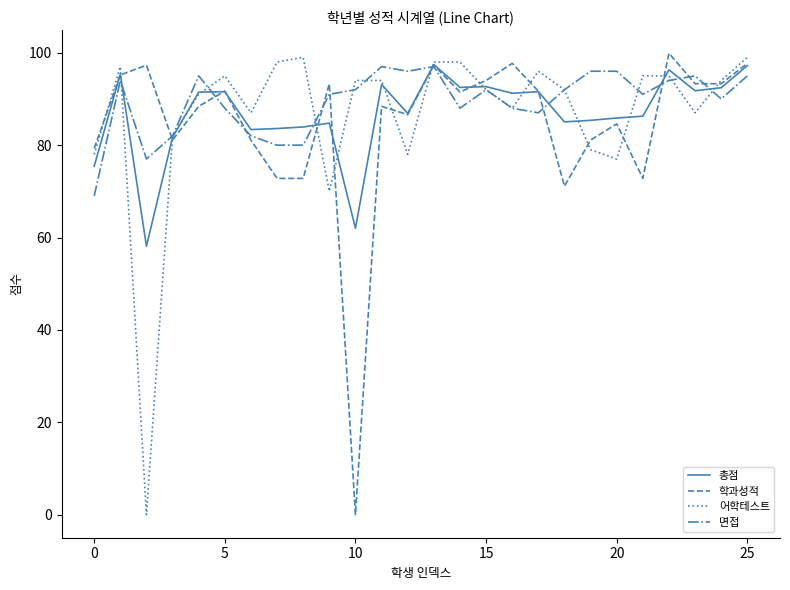

Is this an area chart (filled region under the line)?

No